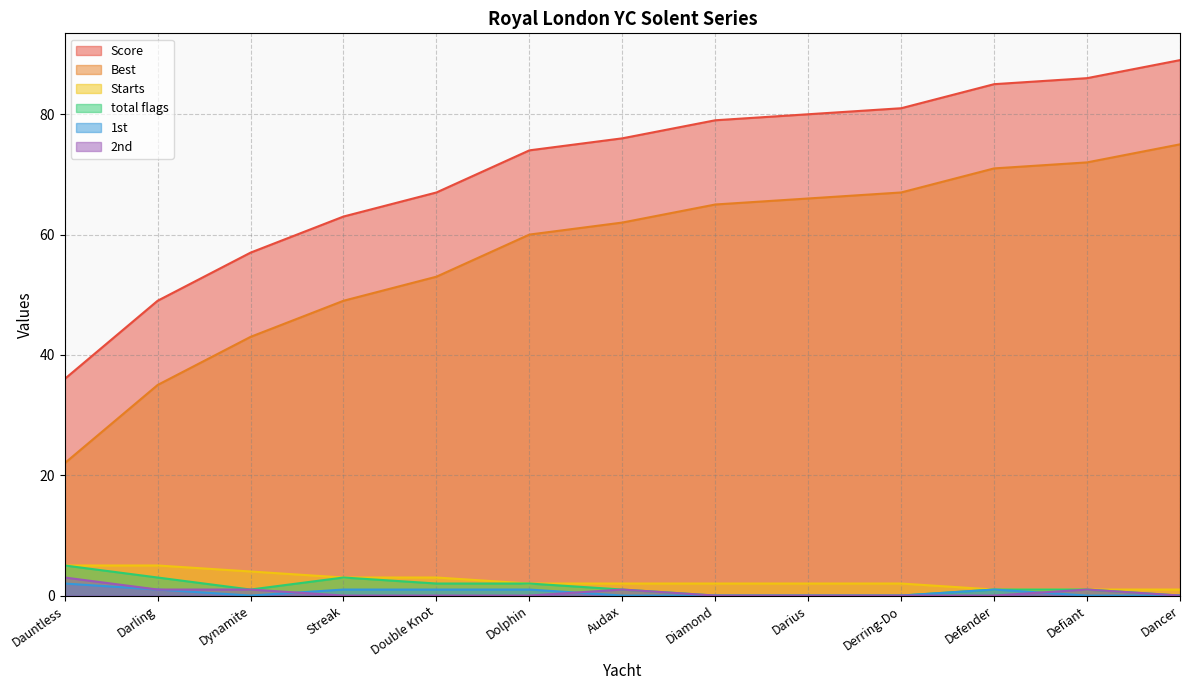

What is the total value across all series at Audax?

142